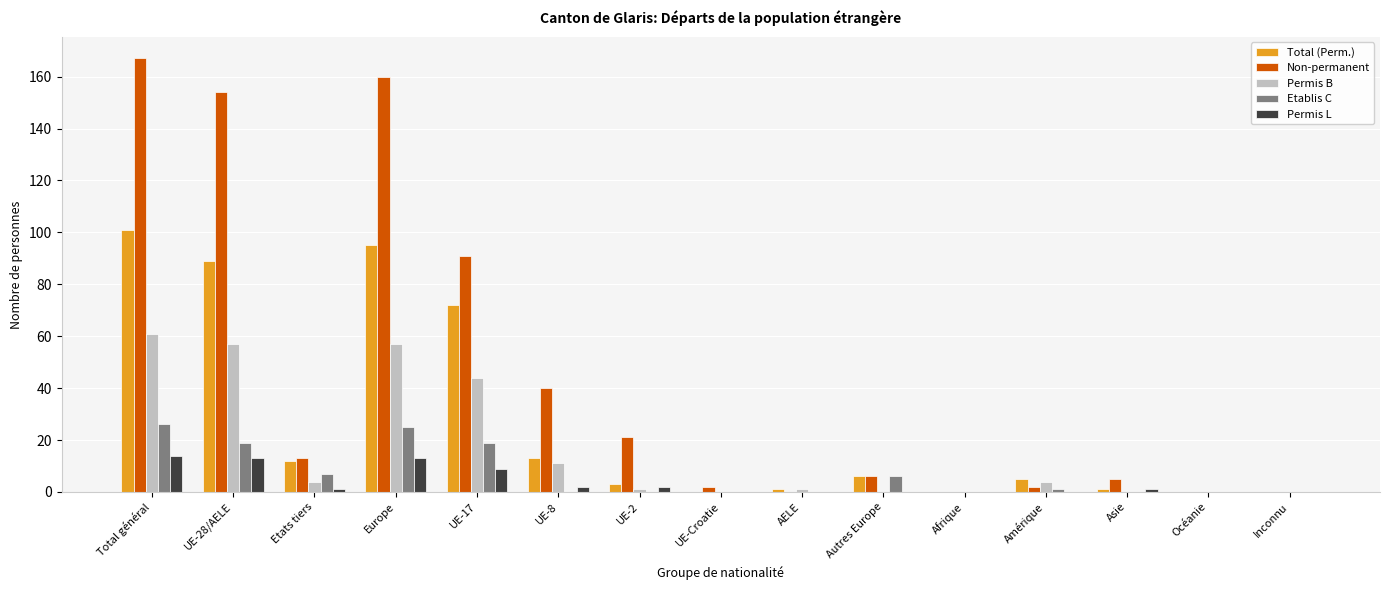

Which series has the largest total across all categories?

Non-permanent